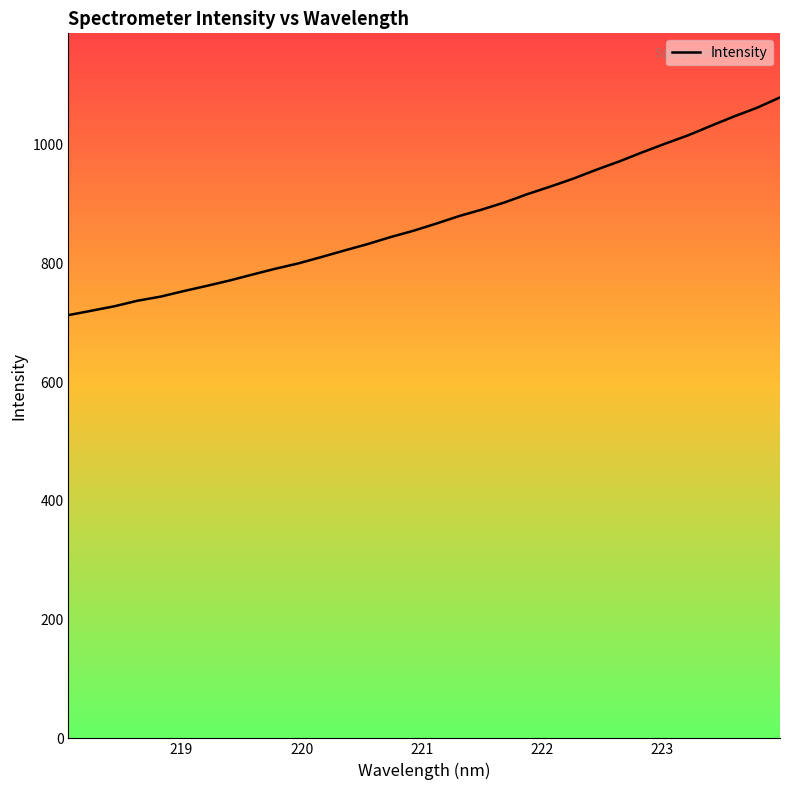

What is the minimum value shown in the chart?

713.0